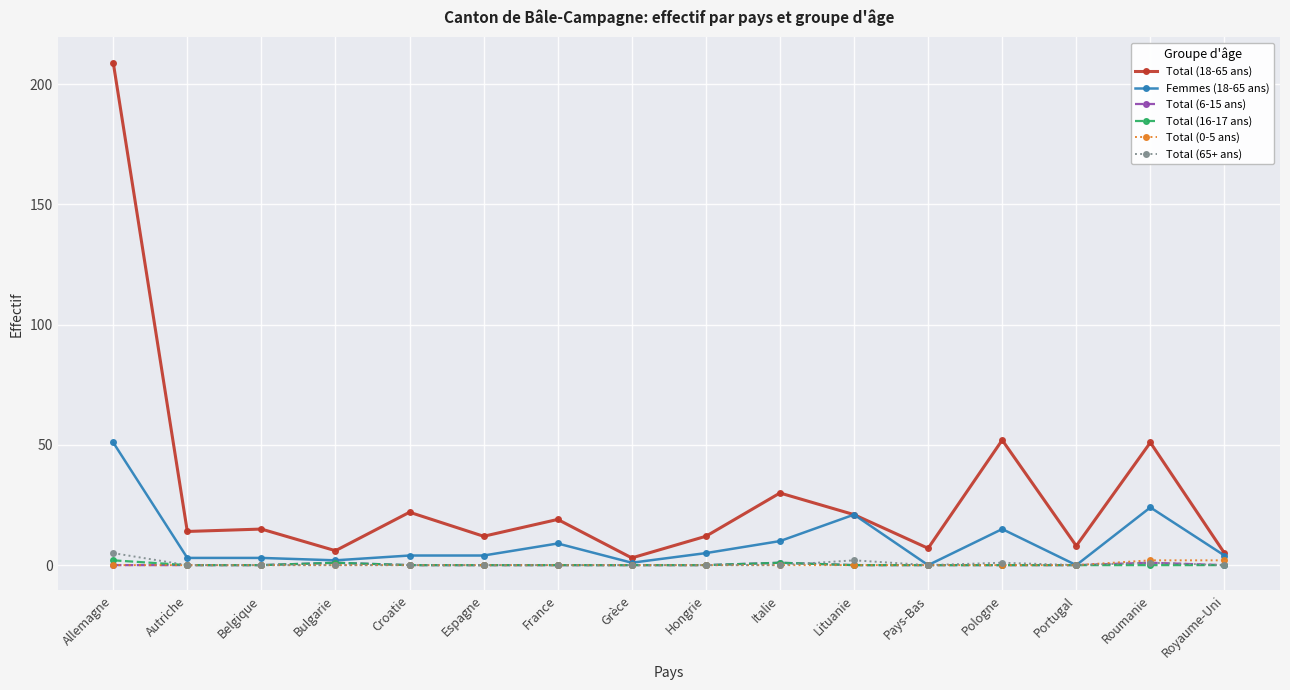

Which label corresponds to the largest value in the chart?

Allemagne